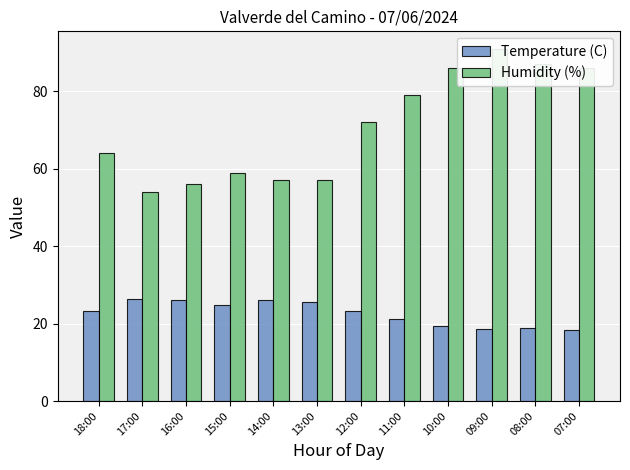

Reading left to right, list all the values displayed in this chart.

Temperature (C): 23.2	26.4	26.1	24.9	26.1	25.5	23.2	21.2	19.5	18.7	18.8	18.4
Humidity (%): 64.0	54.0	56.0	59.0	57.0	57.0	72.0	79.0	86.0	91.0	87.0	86.0